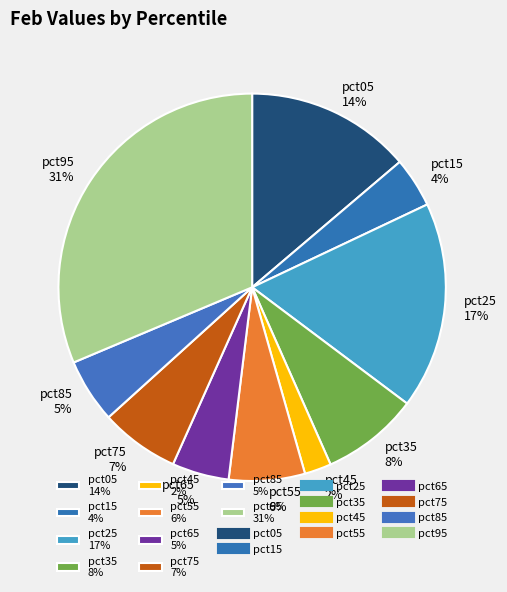

Combined, do pct45 and pct85 account for over 50%?

No